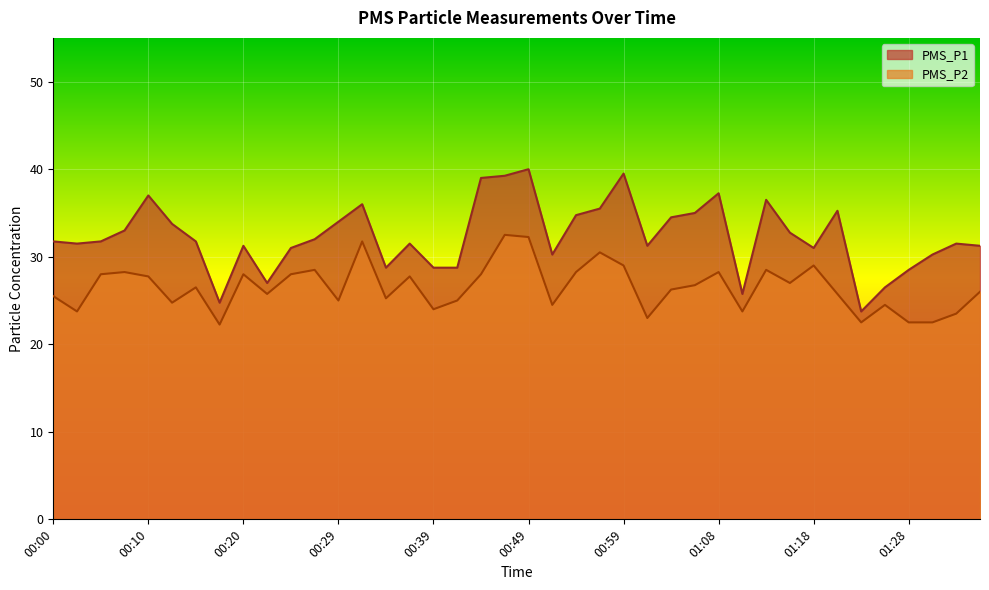

Rank the series by their average value, from highest to lowest.

PMS_P1, PMS_P2